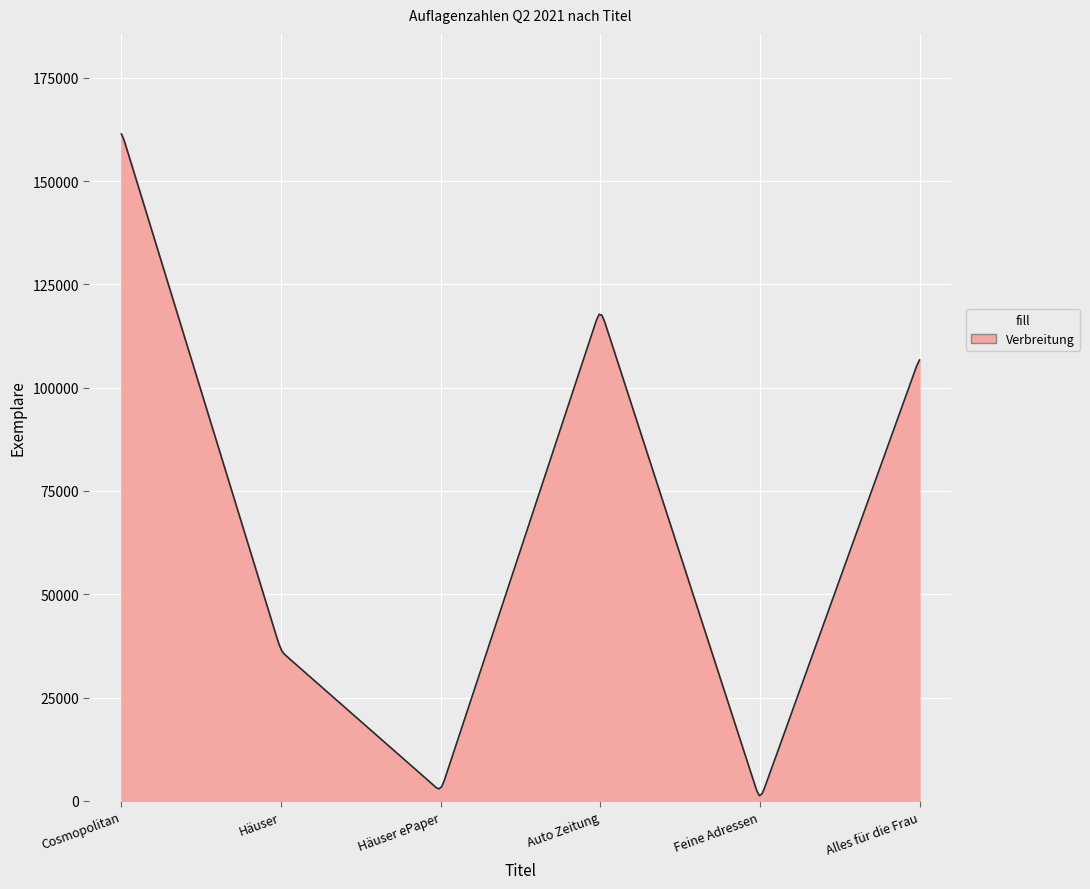

How many lines are shown in the chart?

1